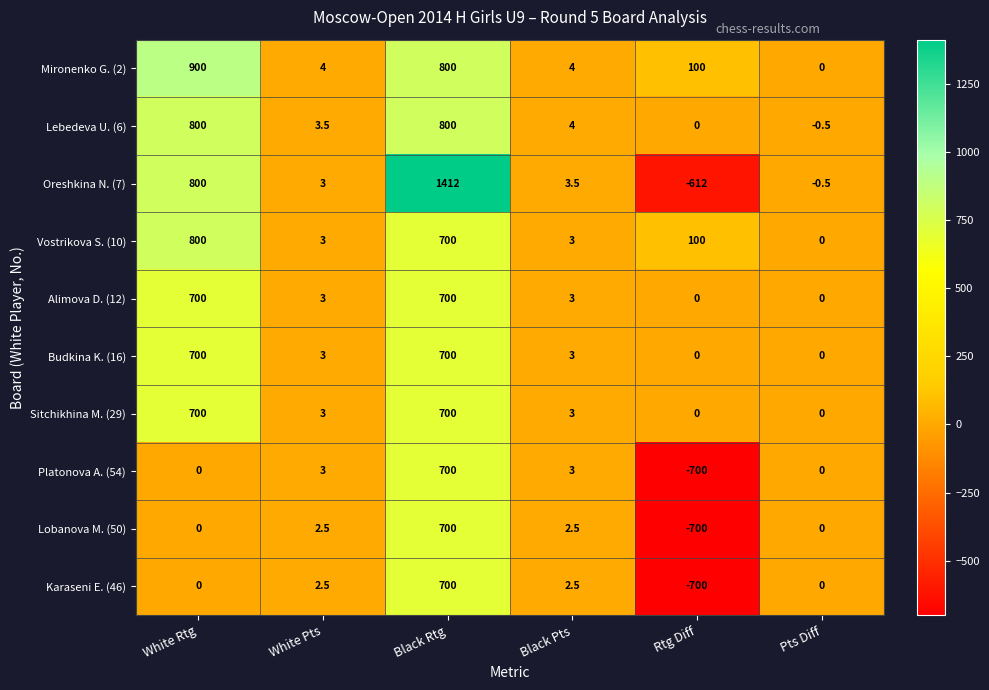

What is the total value across all series at Black Pts?

31.5